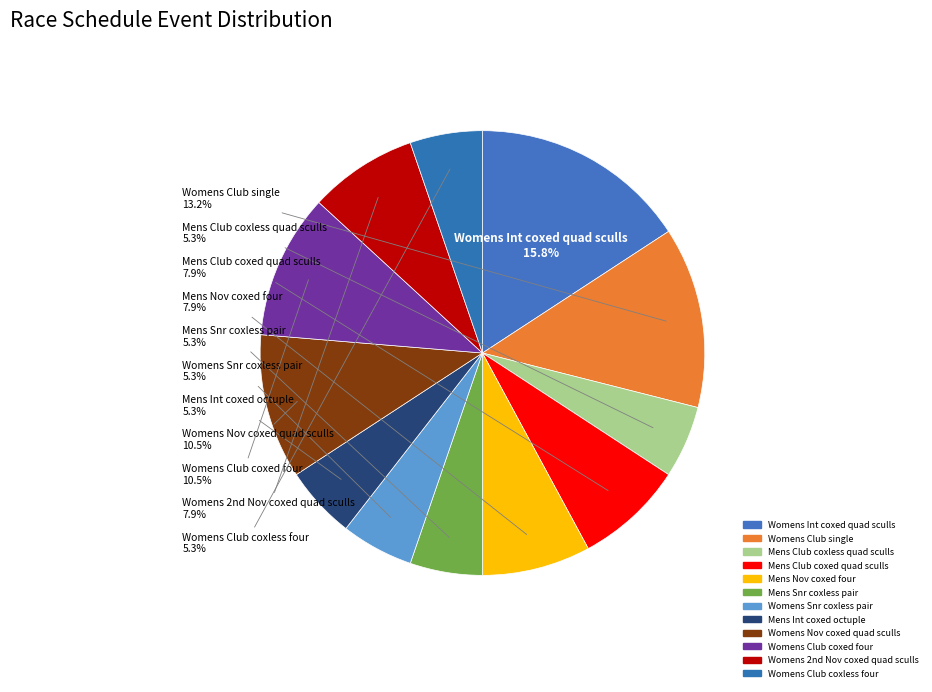

What is the change in value from Mens Nov coxed four to Womens Snr coxless pair?

-1